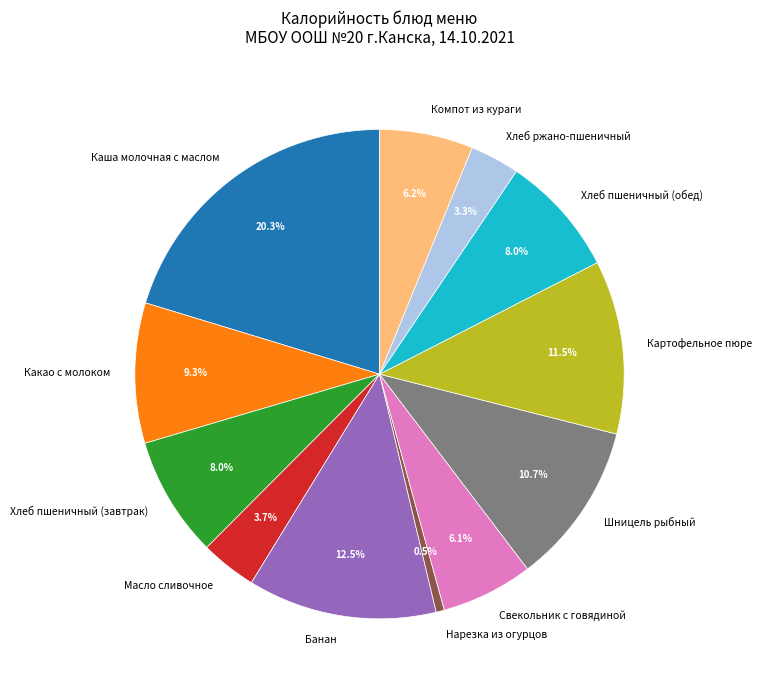

Is there any slice that represents more than half of the pie?

No